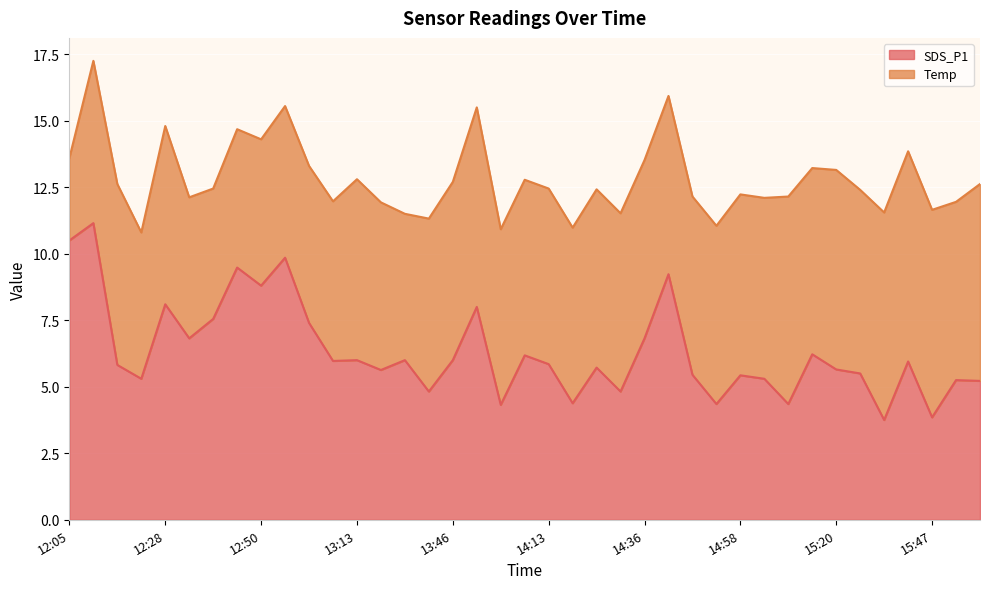

What is the sum of the values at 12:39 and 15:15?

13.8